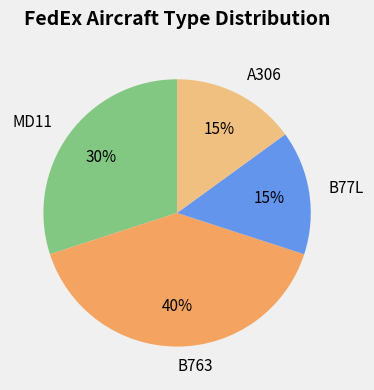

To the nearest percent, what is the average slice percentage?

25%